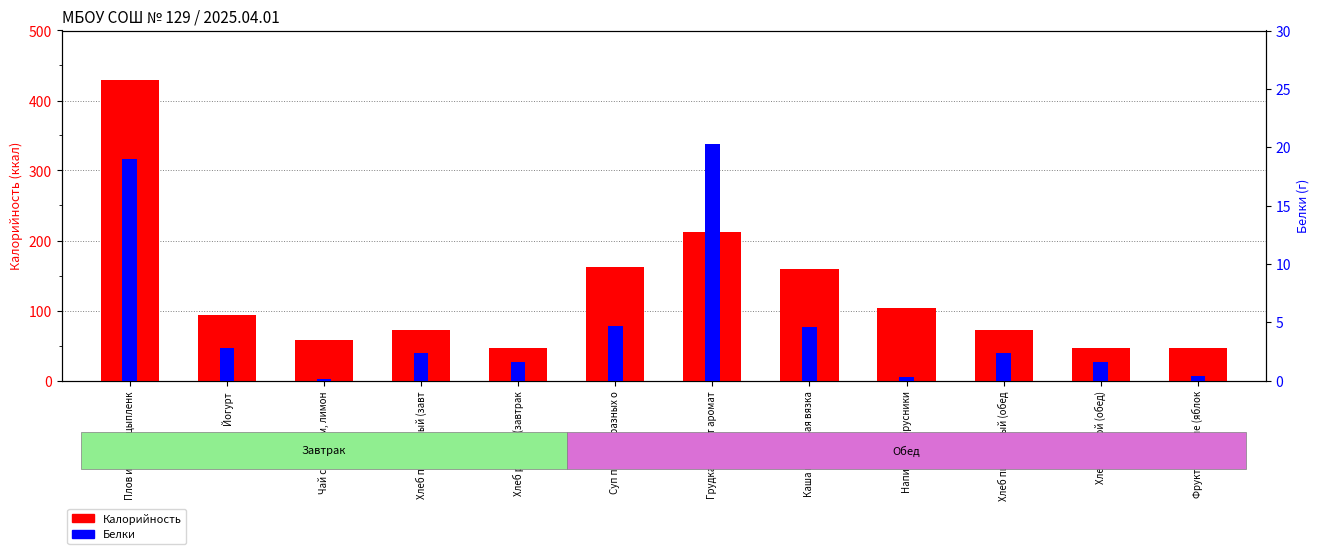

List the labels in order of Калорийность value, smallest first.

Хлеб ржаной (завтрак, Хлеб ржаной (обед), Фрукты свежие (яблок, Чай с сахаром, лимон, Хлеб пшеничный (завт, Хлеб пшеничный (обед, Йогурт, Напиток из брусники, Каша гречневая вязка, Суп пюре из разных о, Грудка цыплят аромат, Плов из филе цыпленк